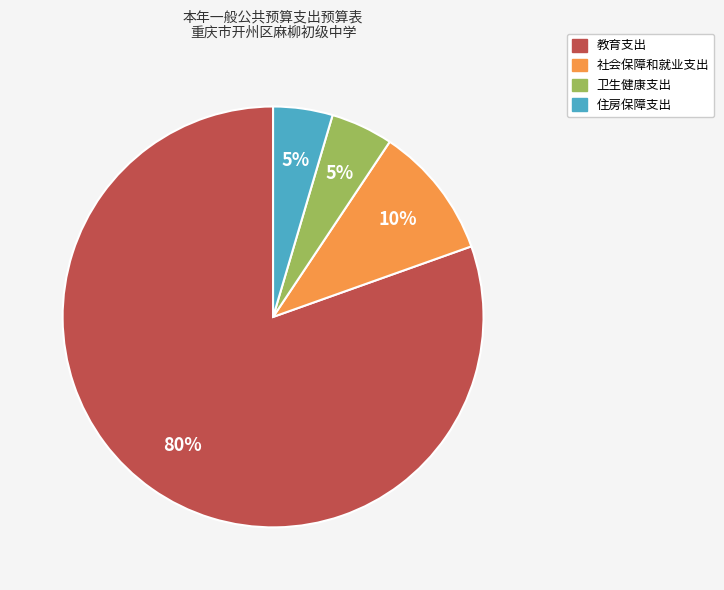

How many segments does this pie chart have?

4